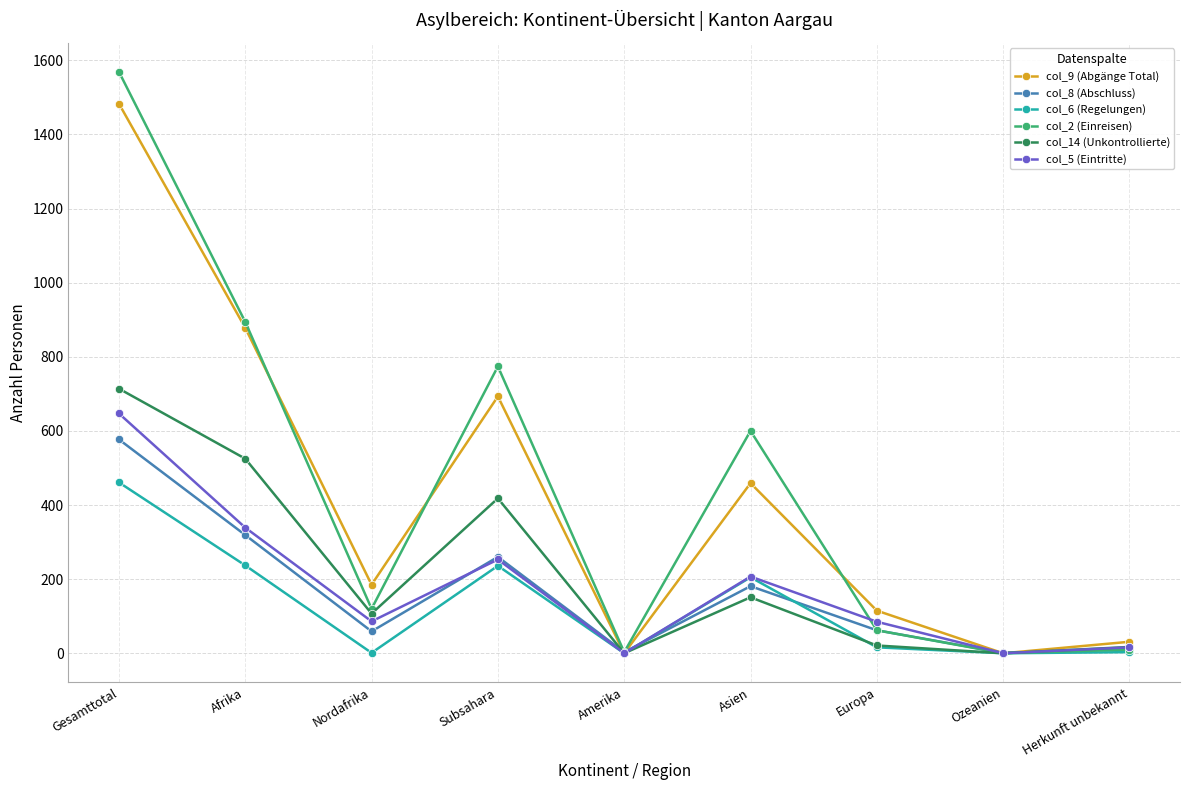

At which category does the chart reach its peak across all series?

Gesamttotal